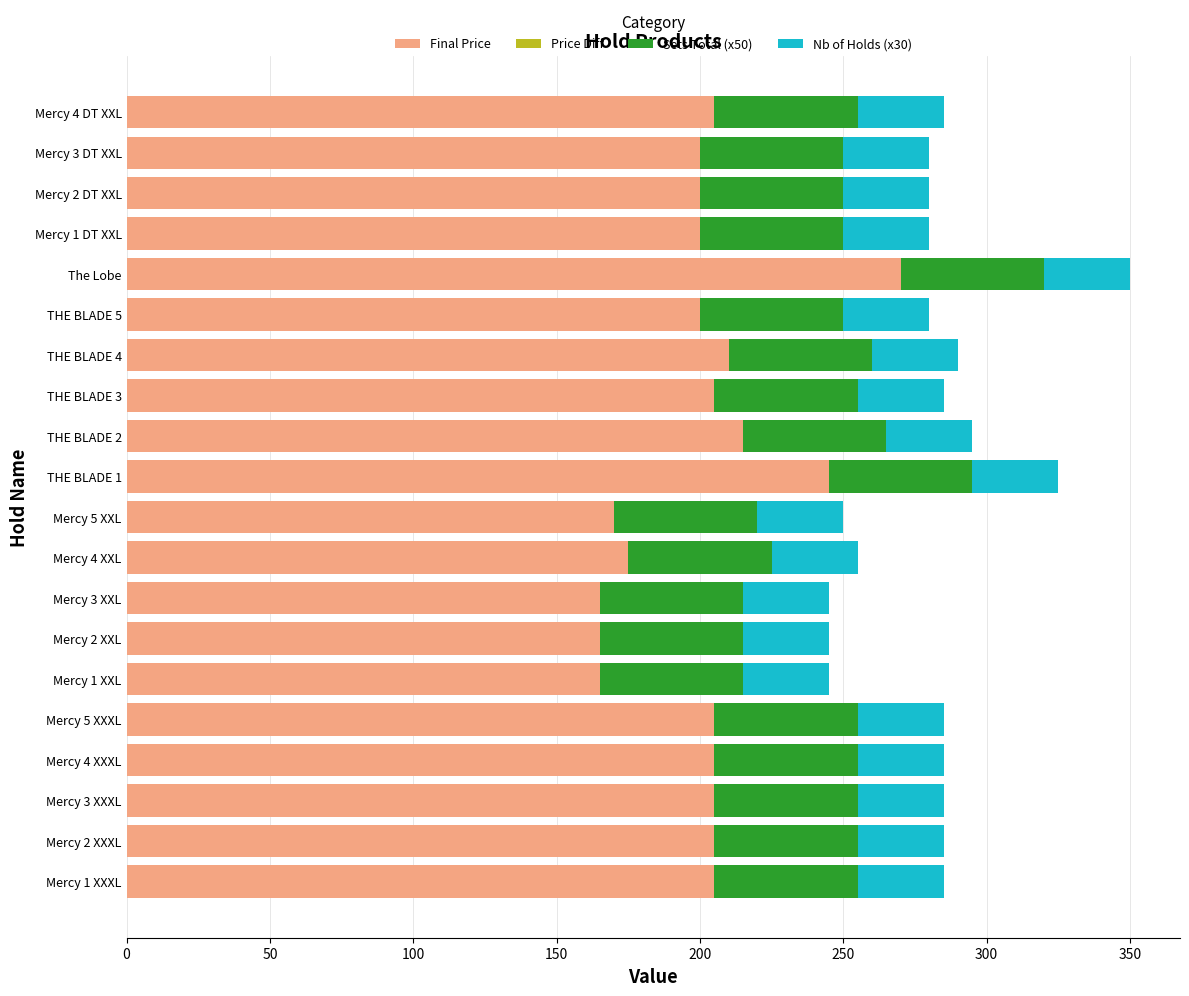

What is the total value across all series at THE BLADE 1?

325